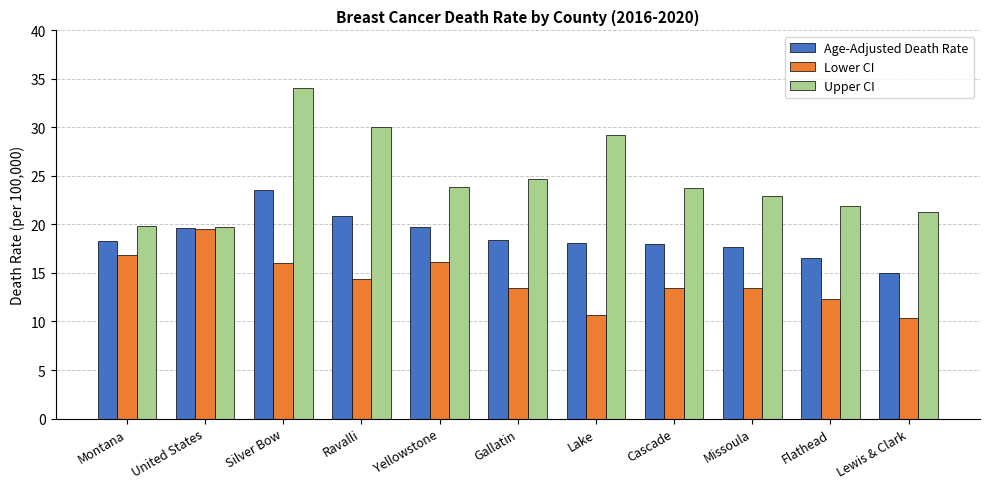

Which series has the largest range (max minus min)?

Upper CI